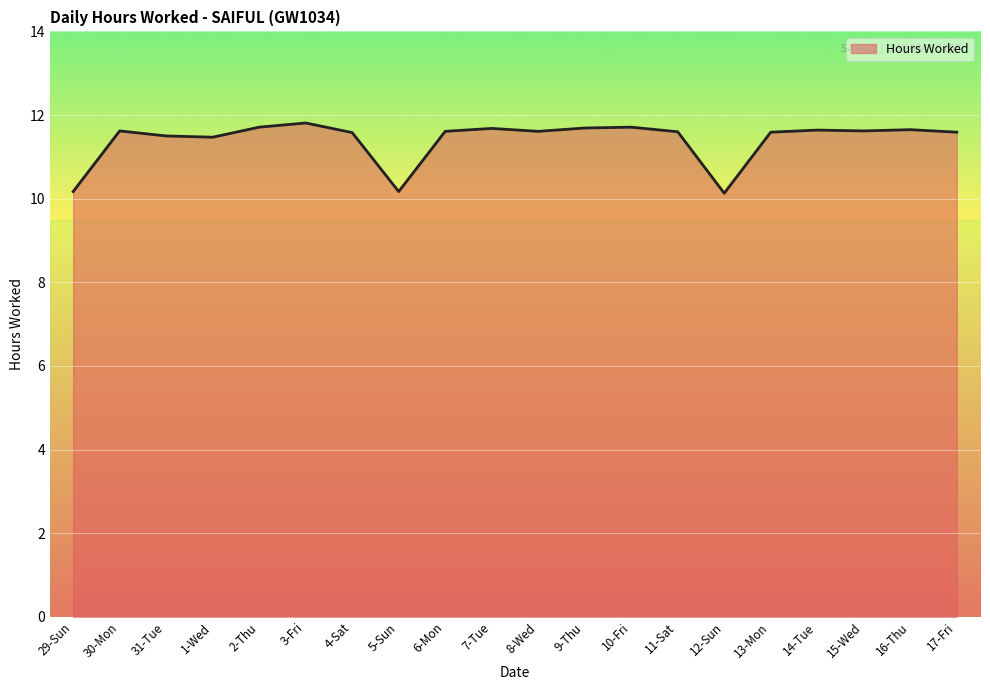

At which label does the data first exceed 11?

30-Mon